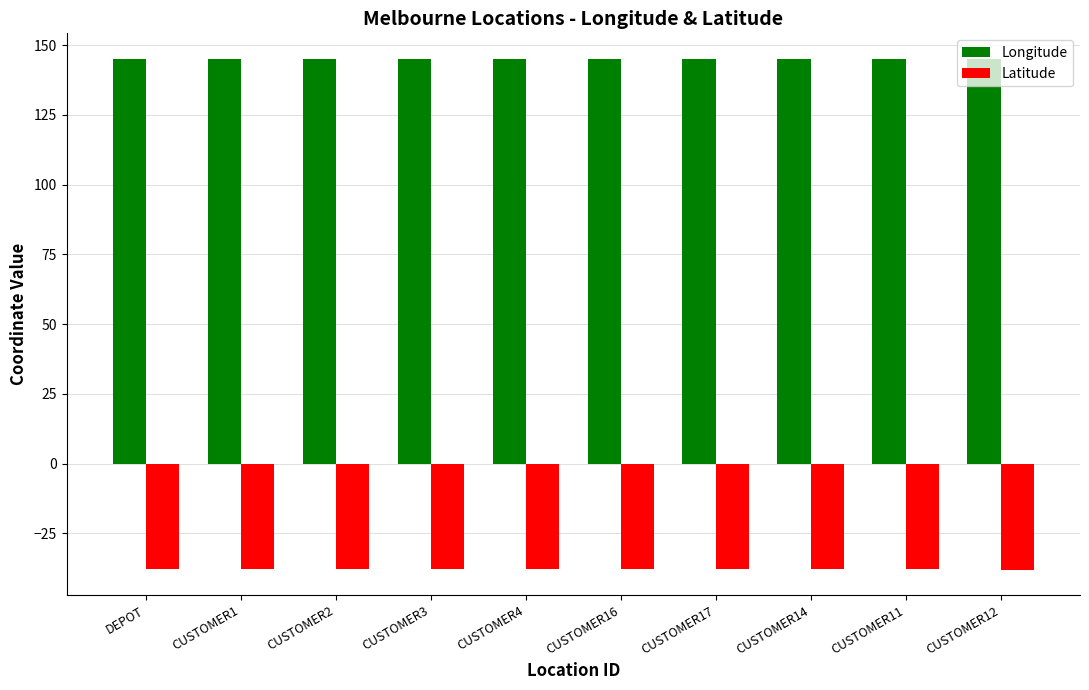

What is the minimum value shown in the chart?

-38.0